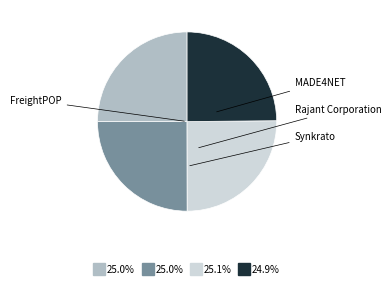

Does any single category account for the majority?

No